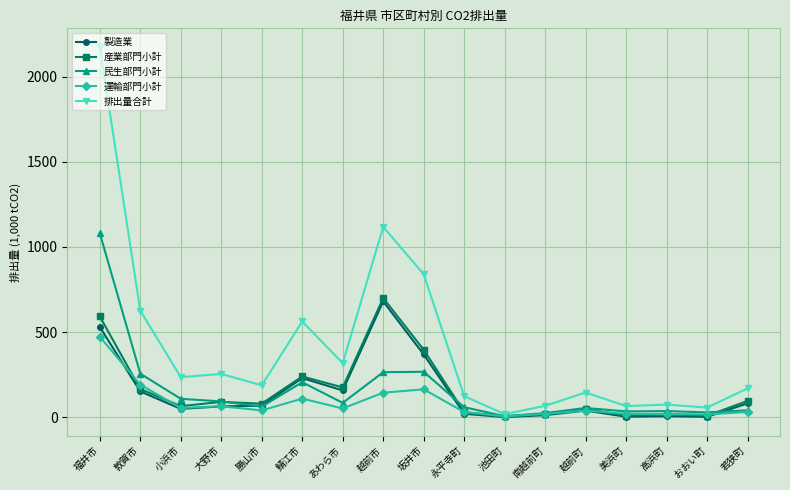

What is the maximum value shown in the chart?

2174.4